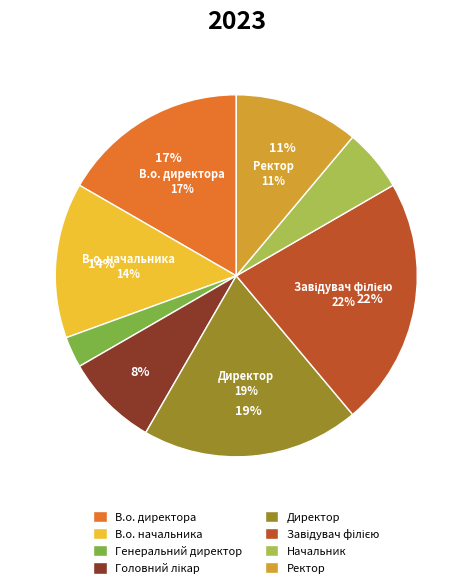

Does Ректор represent more than half of the total?

No